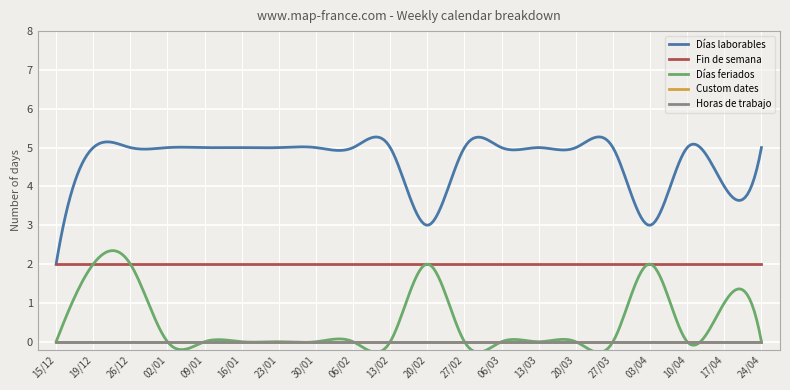

Does the chart have visible grid lines?

Yes